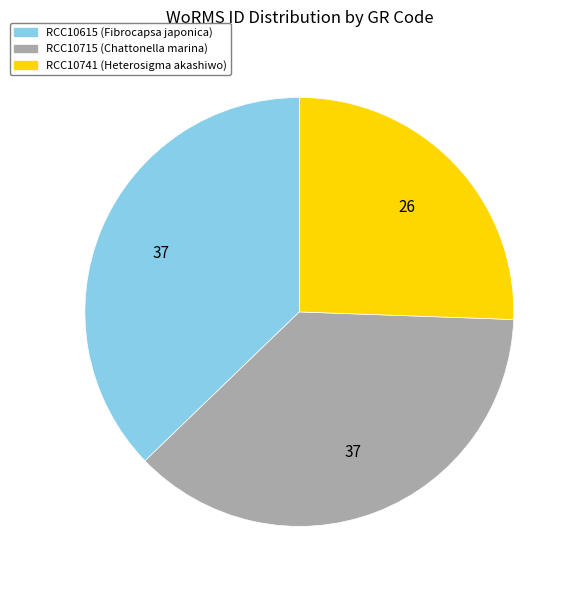

Is the sum of RCC10741 and RCC10715 greater than half?

Yes